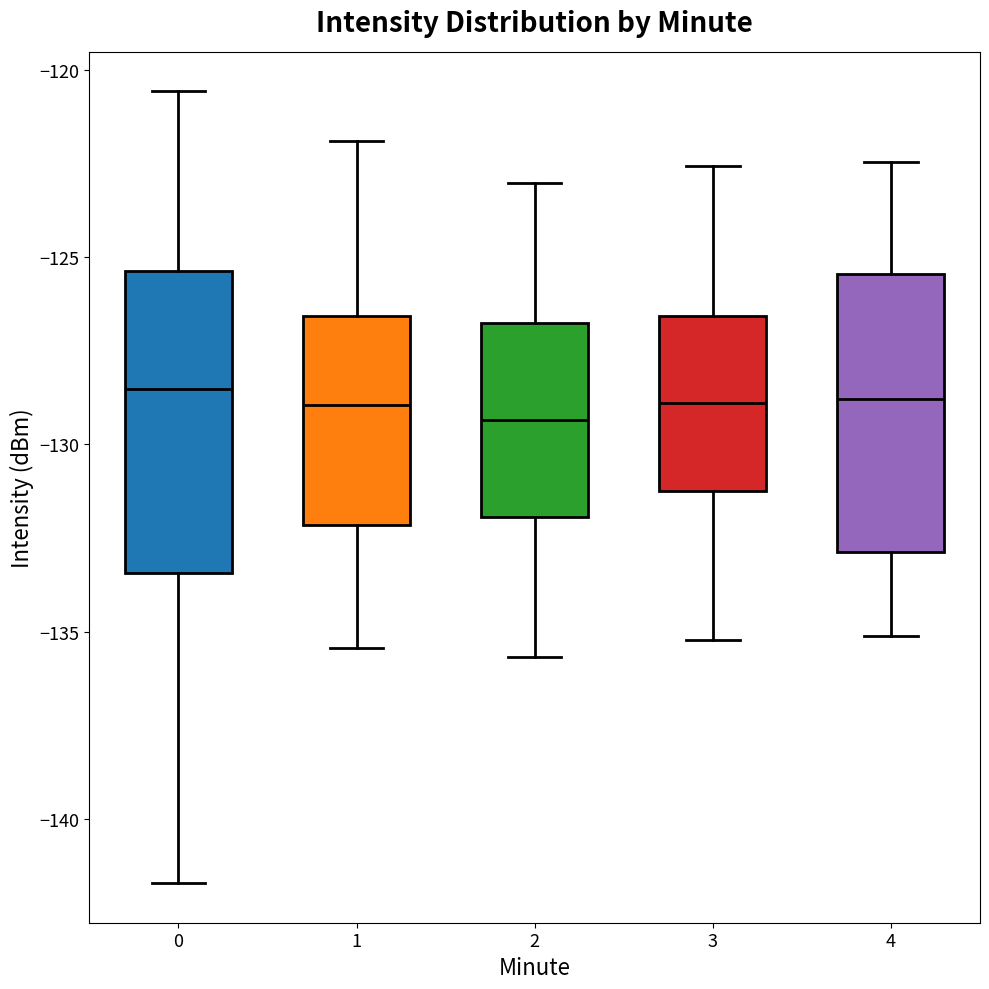

Where does the lower whisker of the box at x = 3 end on the y-axis? The values are not printed on the chart, so give them approximately, as read against the axis.

-135.0